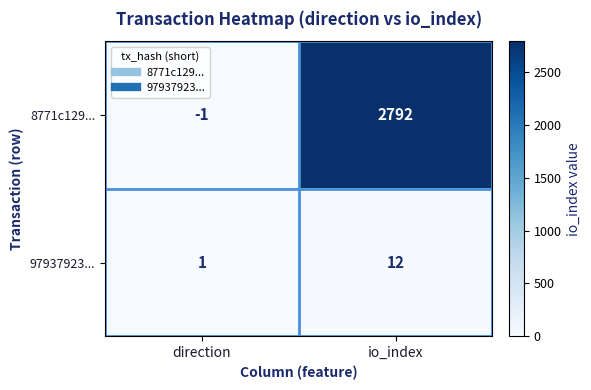

True or false: 8771c129... has a value of -1 at direction.

True